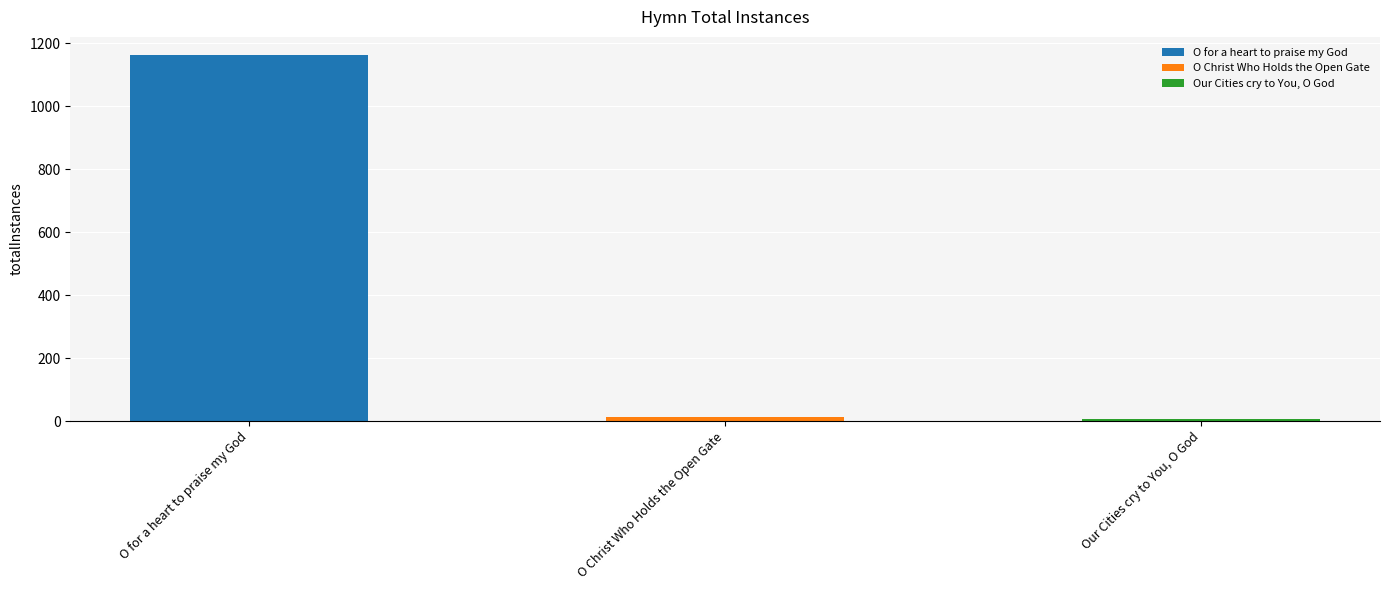

At which label is the value closest to 584?

O Christ Who Holds the Open Gate